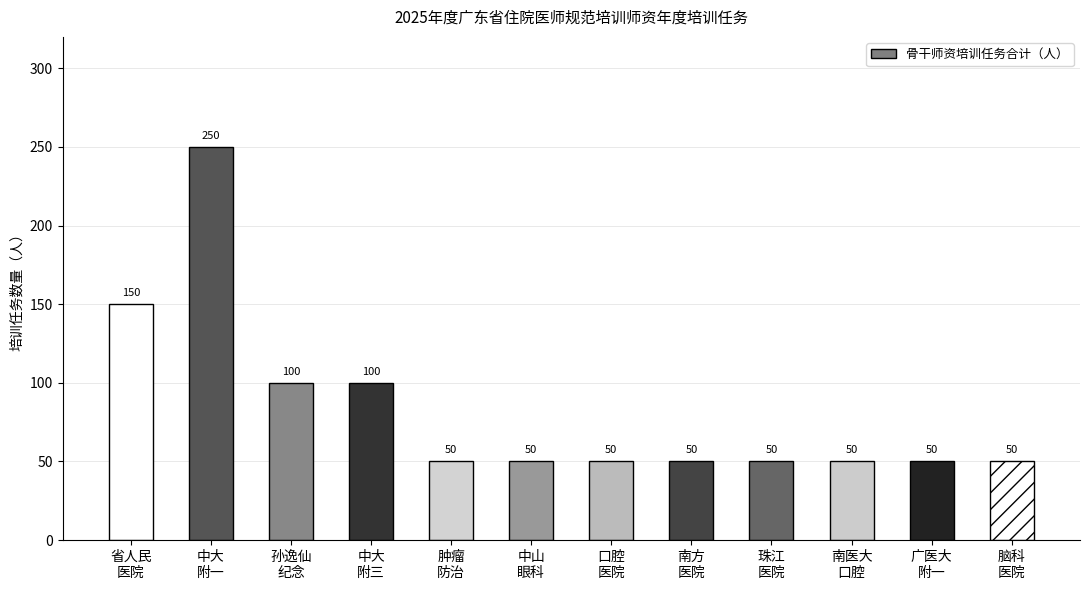

Is it true that the value at 南方医科大学南方医院 is 32?

False